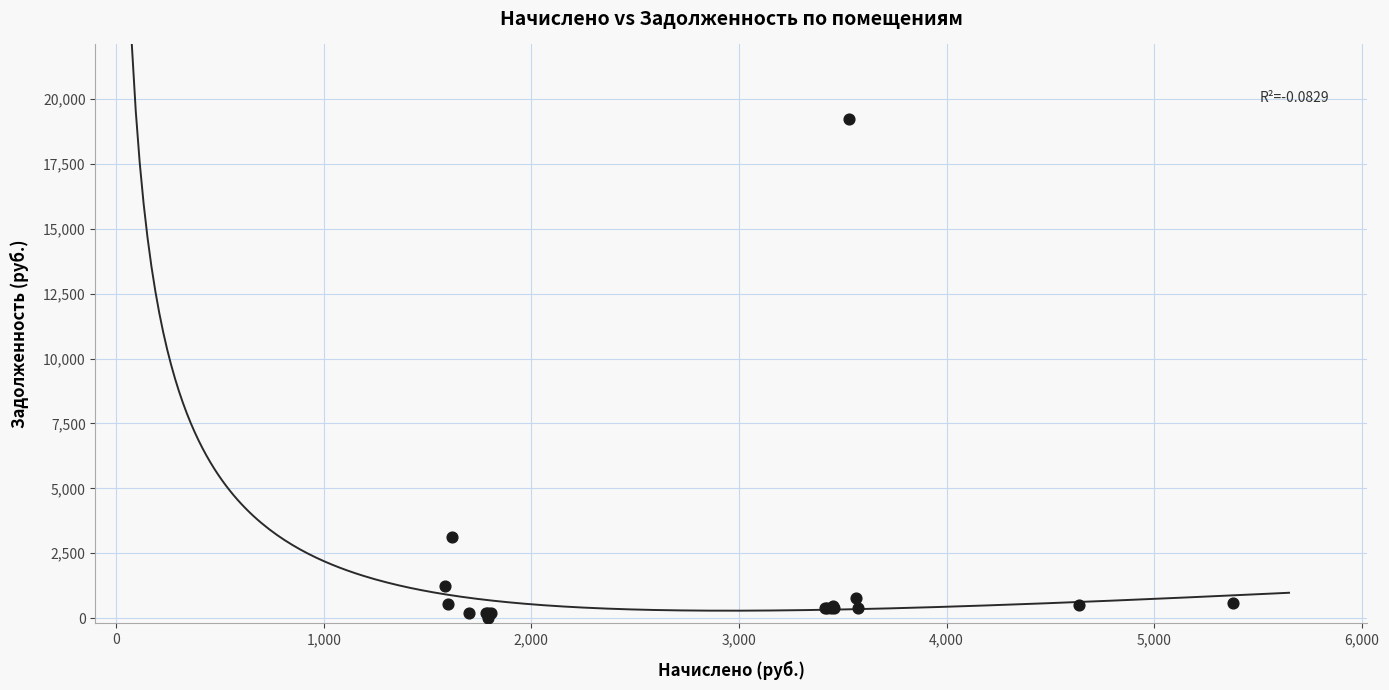

What Y value in the scatter plot is closest to 9613?

3141.4